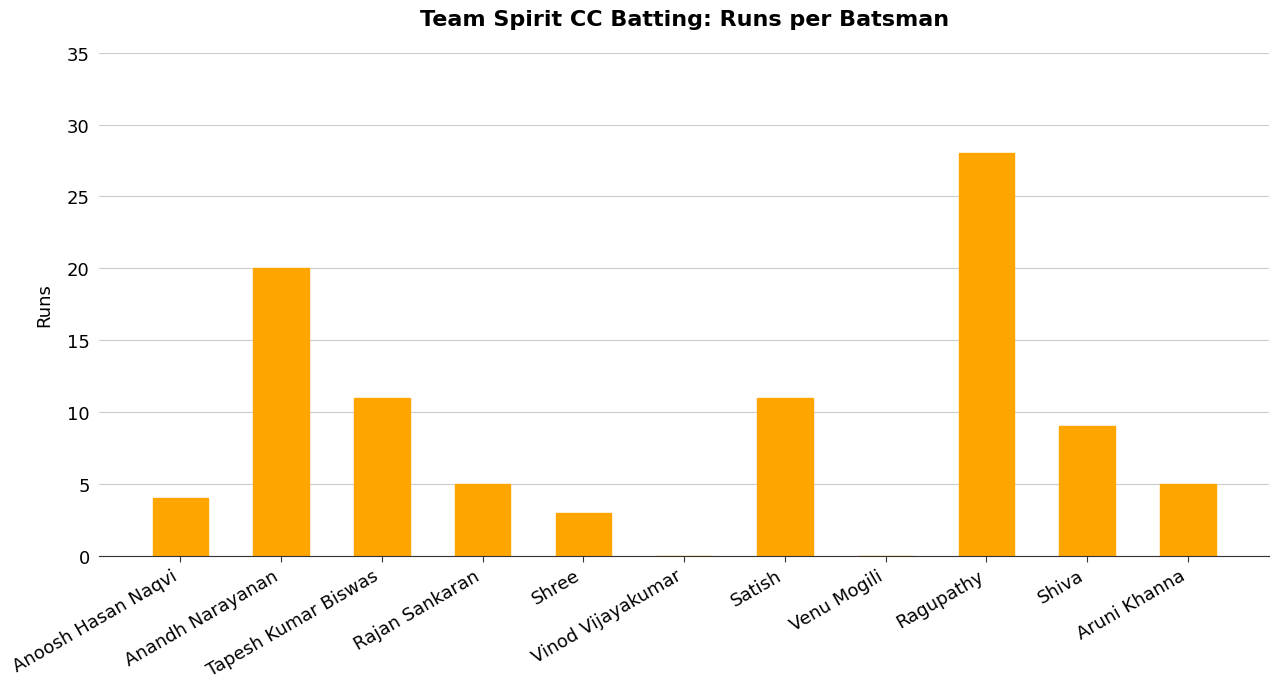

How many series are shown in this chart?

1